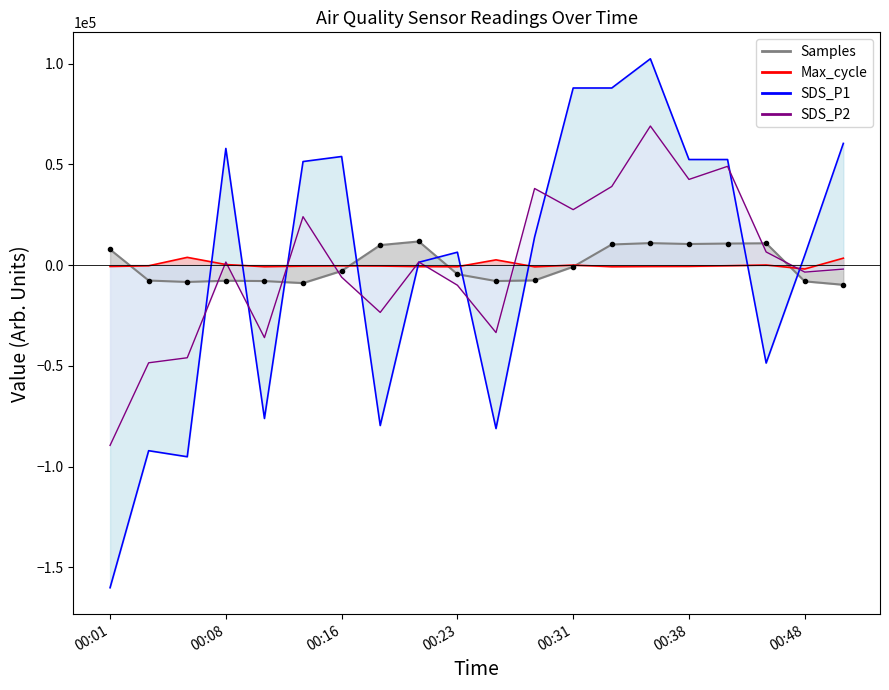

The SDS_P1 series shows -48625.0 at 00:43. True or false?

True